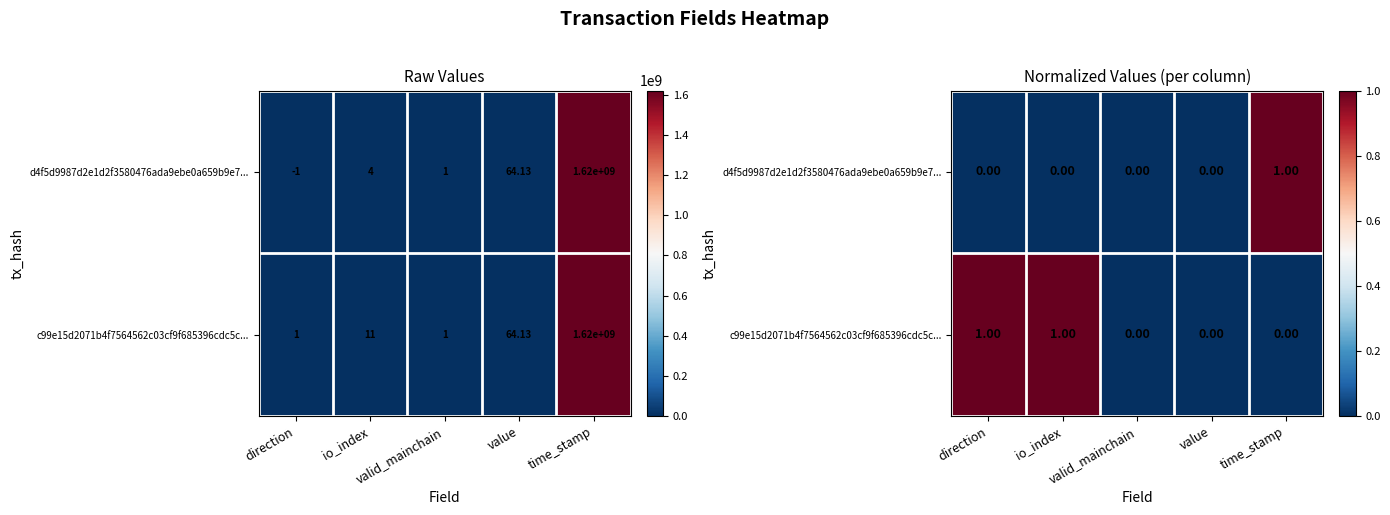

Rank the series by their average value, from lowest to highest.

d4f5d9987d2e1d2f3580476ada9ebe0a659b9e7..., c99e15d2071b4f7564562c03cf9f685396cdc5c...